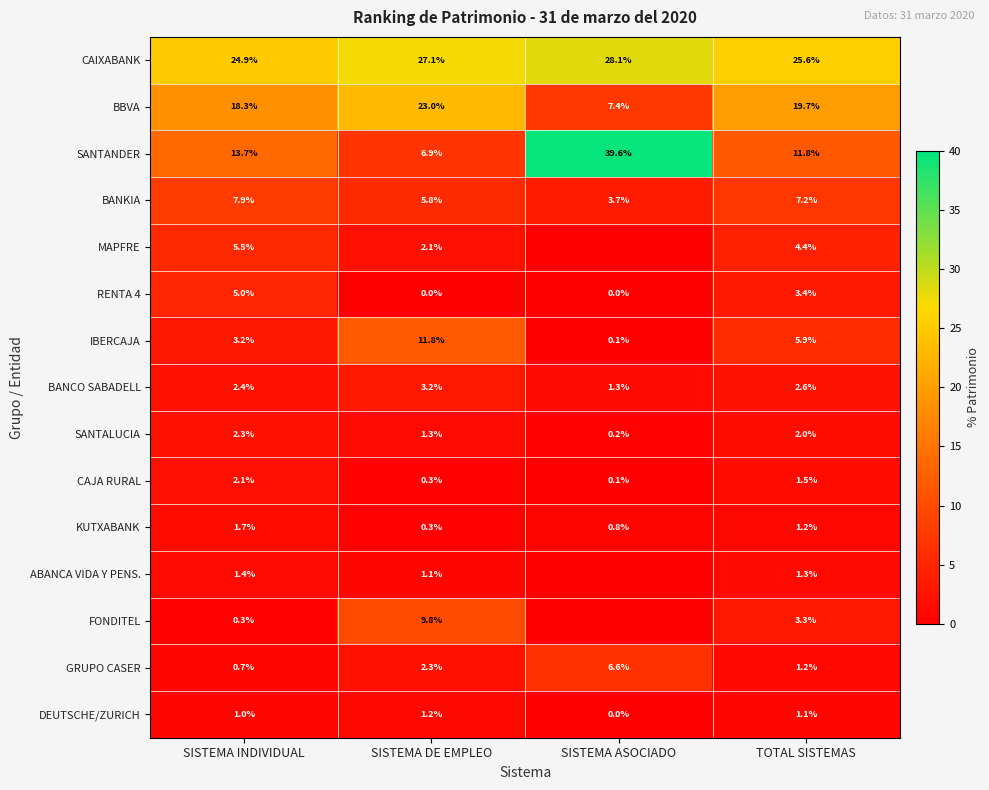

What is the sum of the CAIXABANK values at SISTEMA DE EMPLEO and SISTEMA ASOCIADO?

55.2